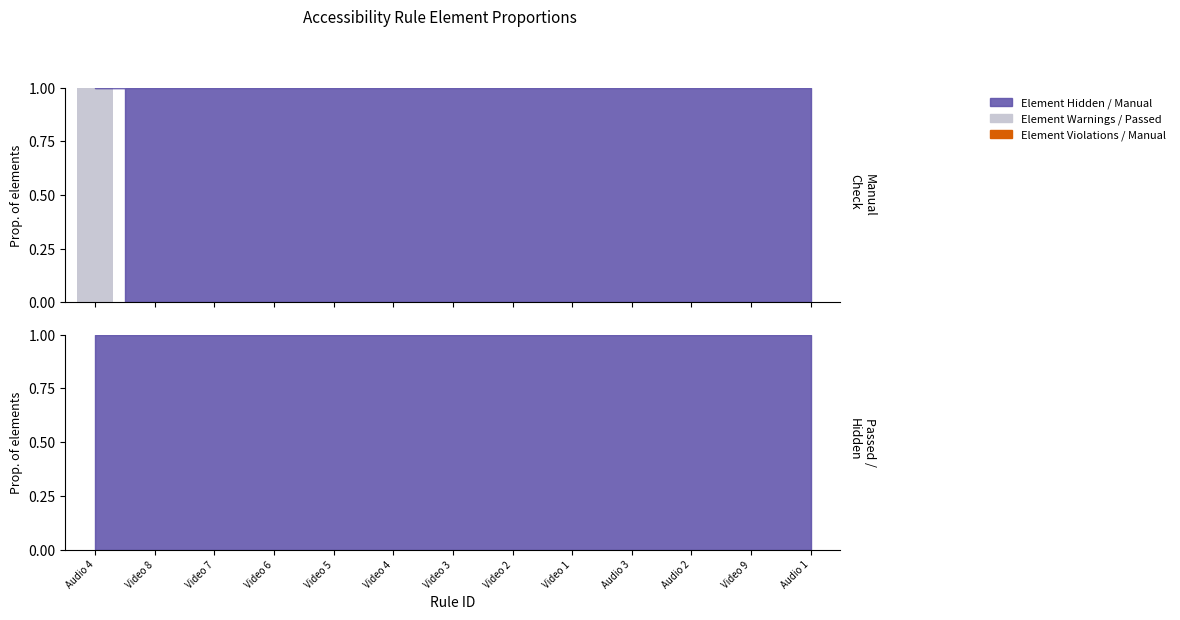

Which category has the lowest value across all series?

Audio 4